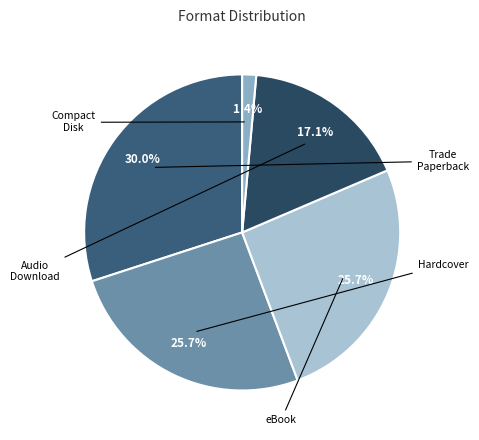

To the nearest percent, what is the difference between the largest and smallest slice percentages?

29%